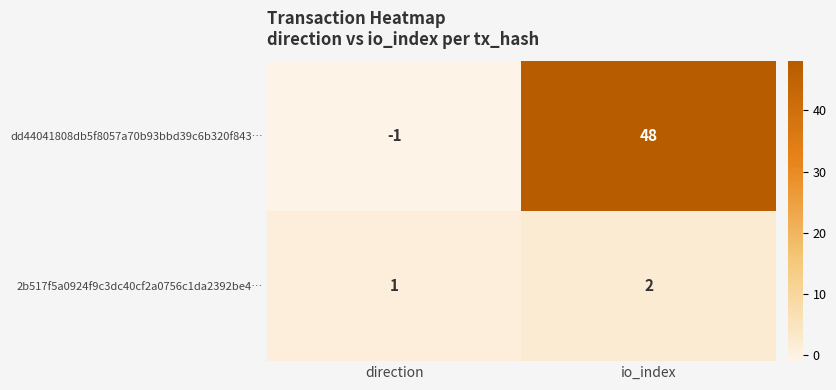

What is the greatest value displayed?

48